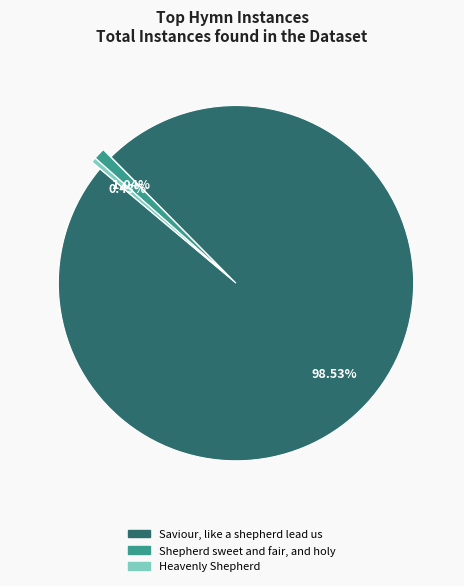

To the nearest percent, what percentage of the pie is Saviour, like a shepherd lead us?

99%